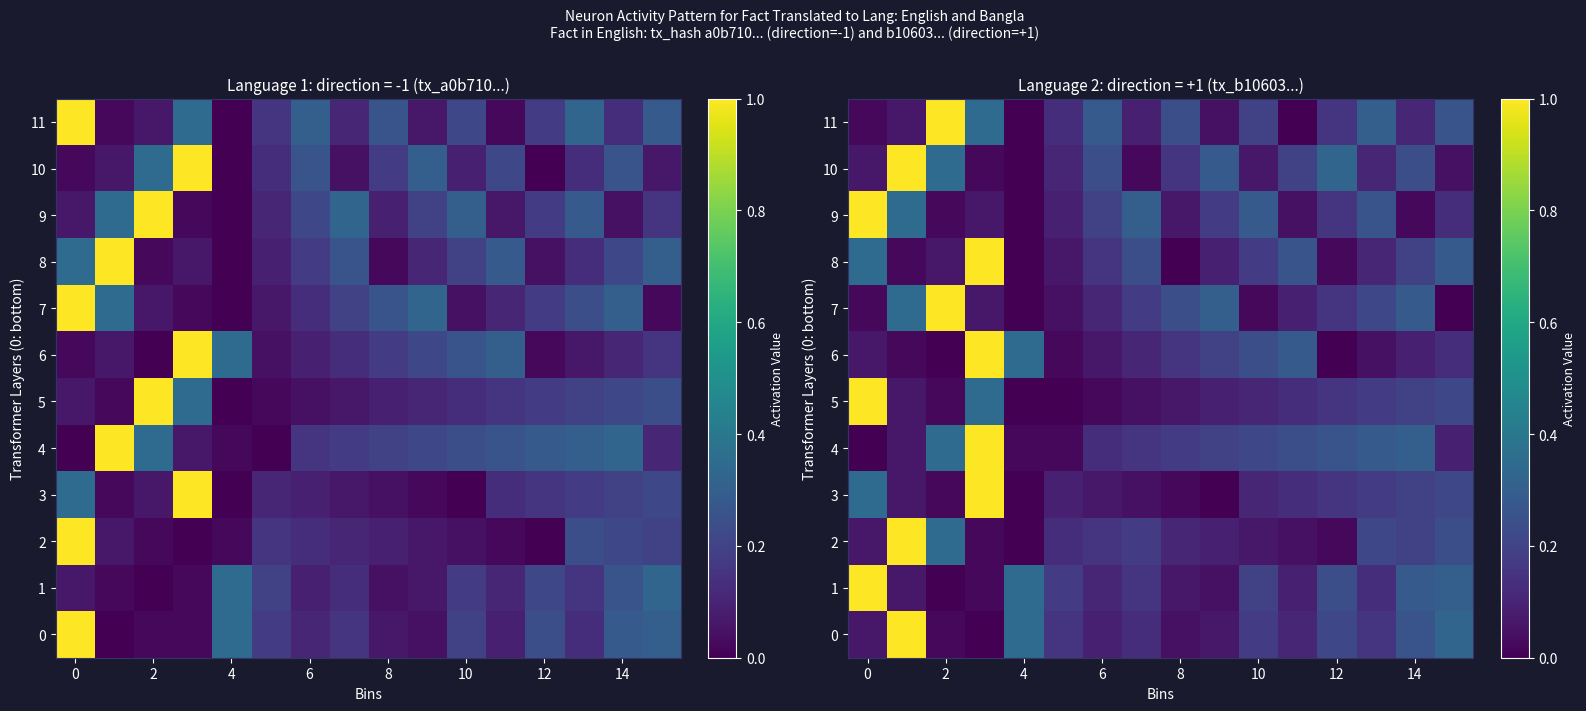

What is the difference between the maximum and second lowest values in the 10 series?

1.0